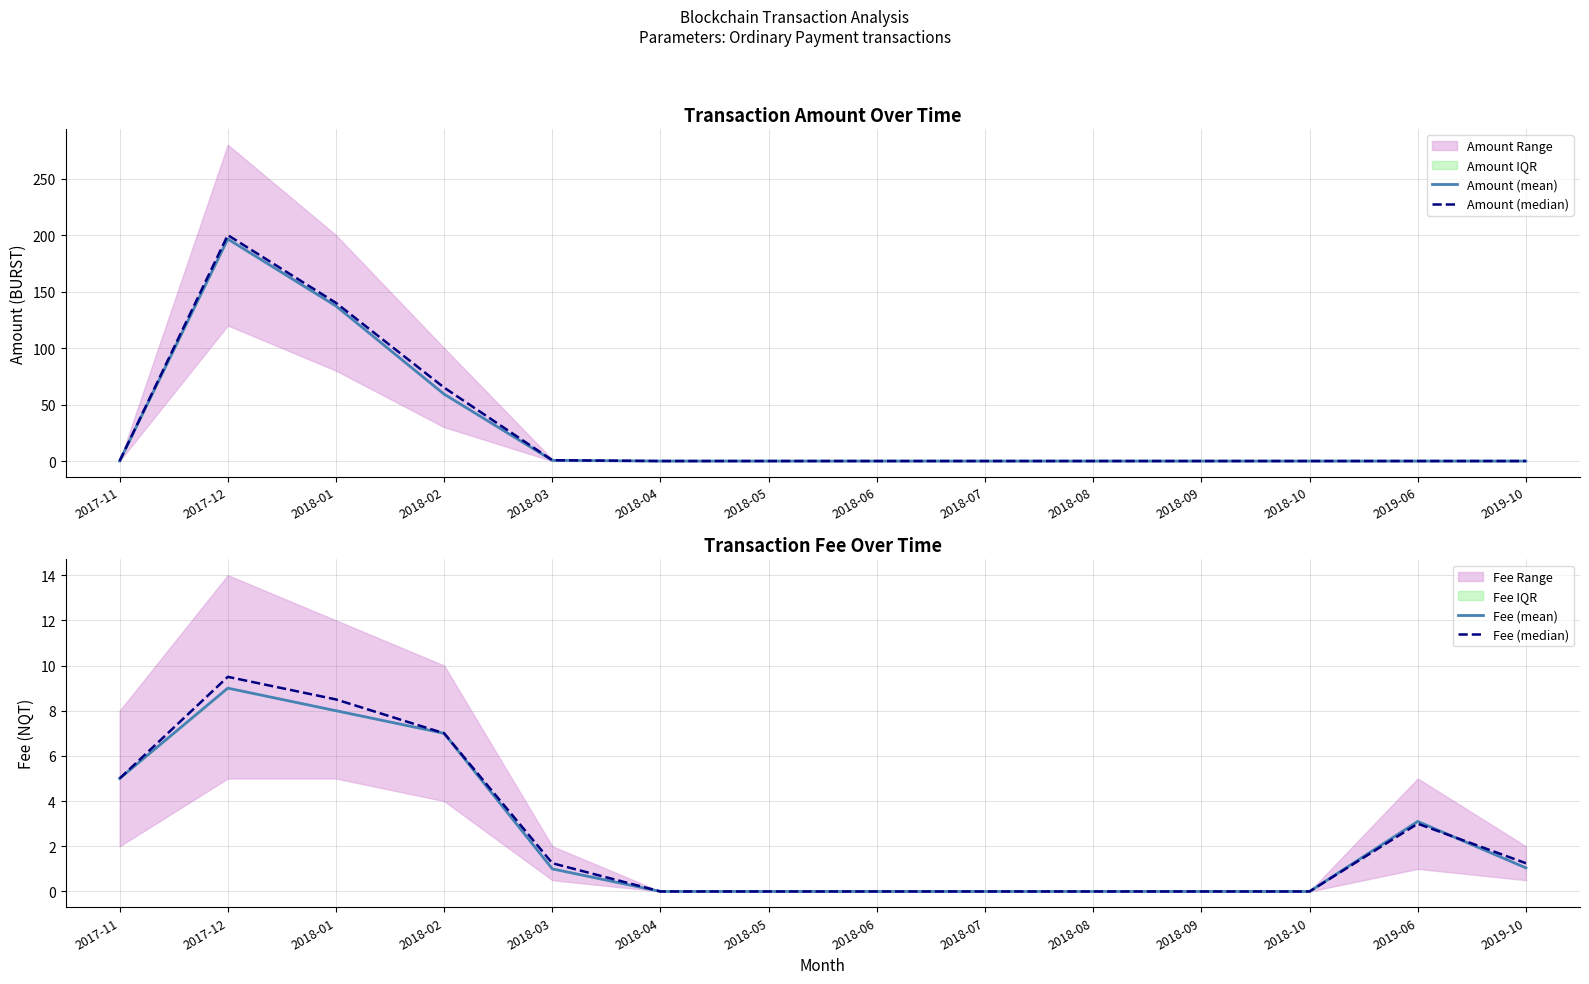

The value of Amount (mean) at 2019-10 is 0.0. True or false?

True